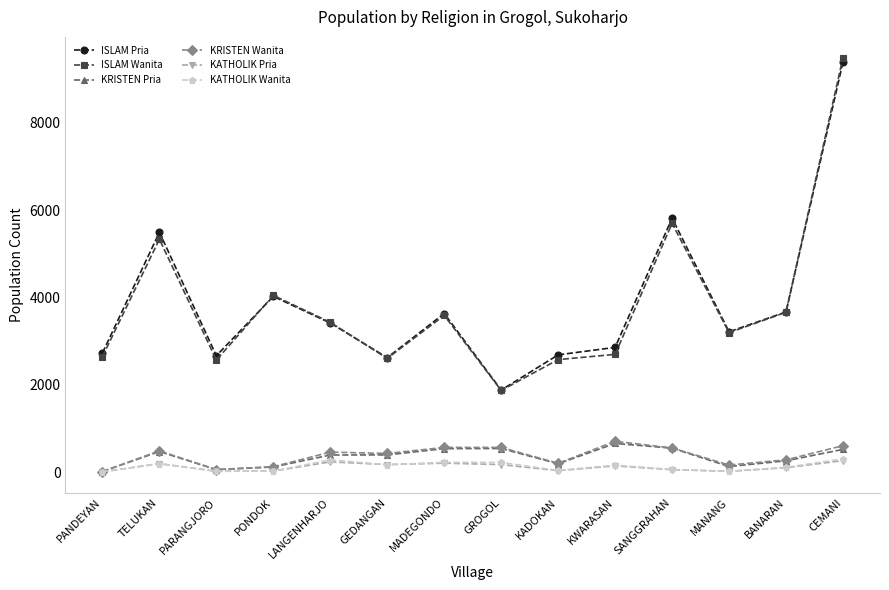

Read the KATHOLIK Pria value at SANGGRAHAN, to the nearest 50.

50